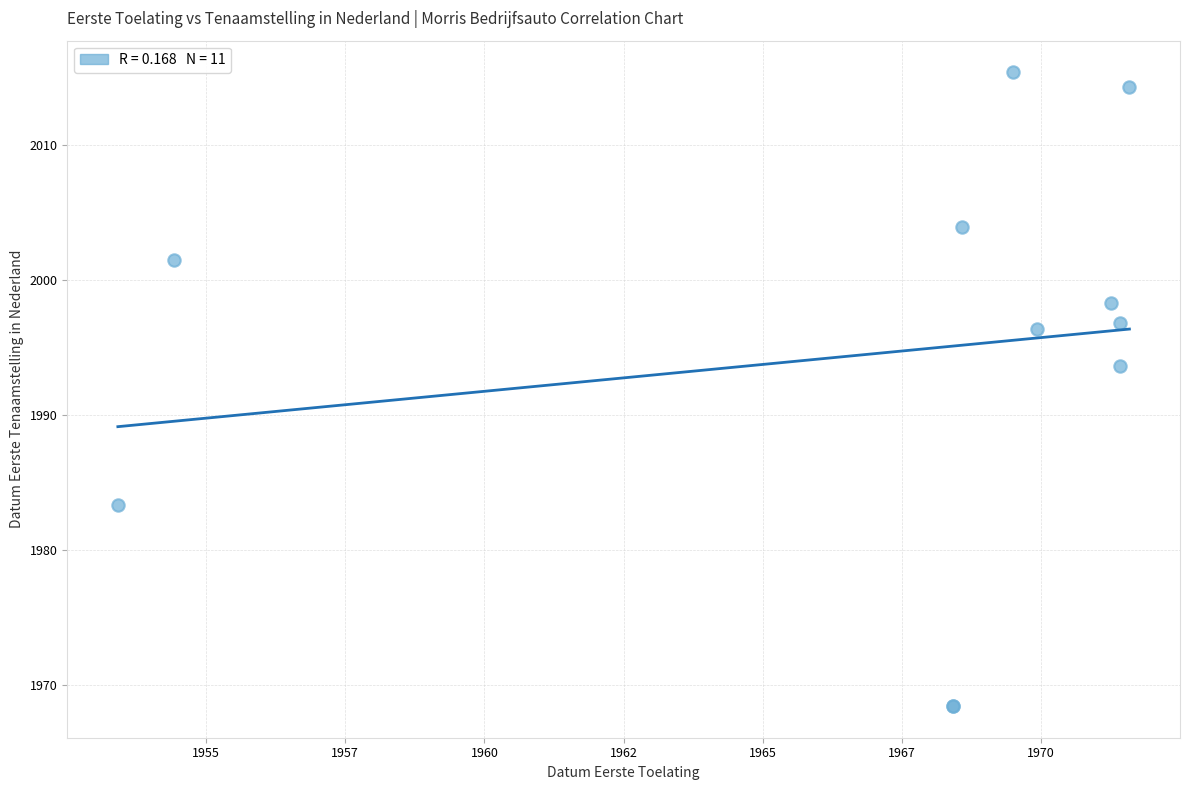

What Y value in the scatter plot is closest to 1991?

1993.7